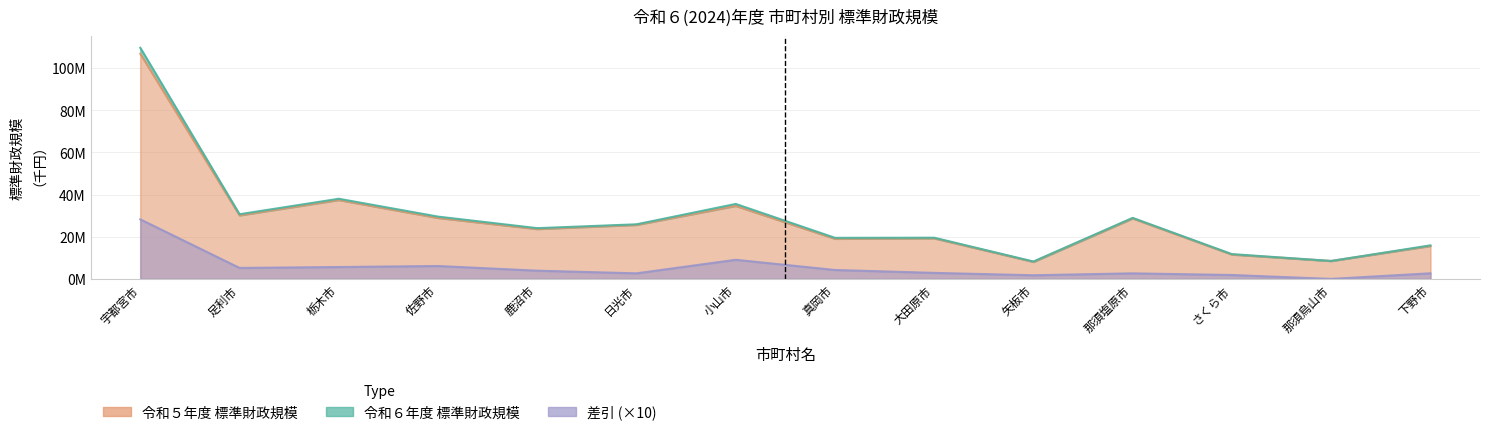

What is the maximum value for 令和５年度 標準財政規模?

106725227